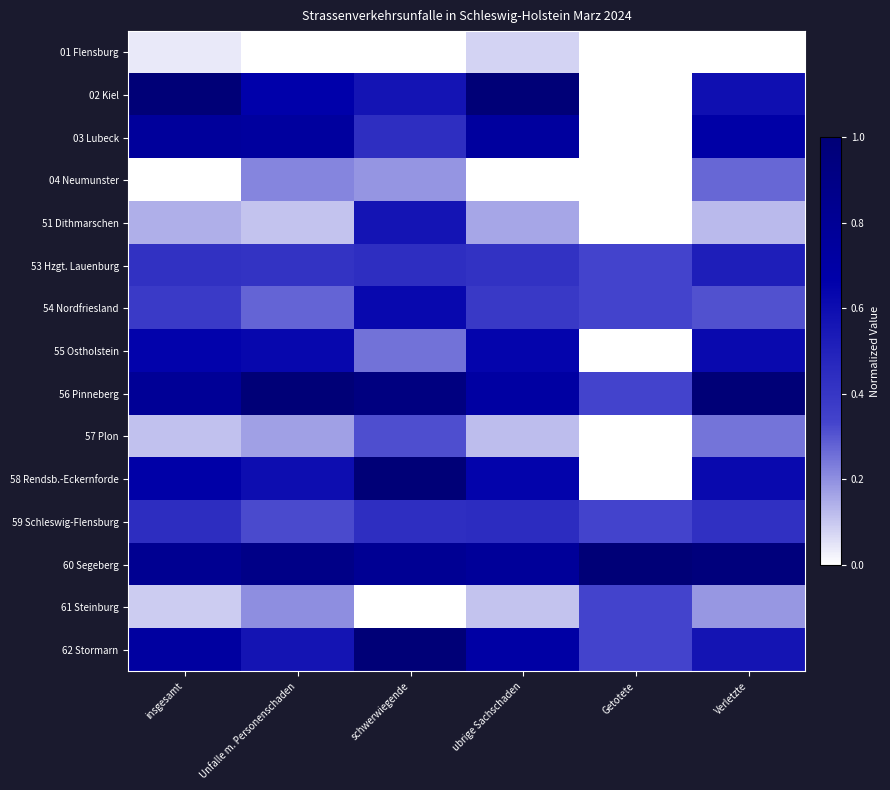

Reading left to right, transcribe all the data shown in this chart.

01 Flensburg: insgesamt=0.0	Unfalle m. Personenschaden=0.0	schwerwiegende=0.0	ubrige Sachschaden=0.1	Getotete=0.0	Verletzte=0.0
02 Kiel: insgesamt=1.0	Unfalle m. Personenschaden=0.7	schwerwiegende=0.6	ubrige Sachschaden=1.0	Getotete=0.0	Verletzte=0.6
03 Lubeck: insgesamt=0.8	Unfalle m. Personenschaden=0.7	schwerwiegende=0.4	ubrige Sachschaden=0.7	Getotete=0.0	Verletzte=0.7
04 Neumunster: insgesamt=0.0	Unfalle m. Personenschaden=0.2	schwerwiegende=0.2	ubrige Sachschaden=0.0	Getotete=0.0	Verletzte=0.3
51 Dithmarschen: insgesamt=0.1	Unfalle m. Personenschaden=0.1	schwerwiegende=0.6	ubrige Sachschaden=0.2	Getotete=0.0	Verletzte=0.1
53 Hzgt. Lauenburg: insgesamt=0.4	Unfalle m. Personenschaden=0.4	schwerwiegende=0.4	ubrige Sachschaden=0.4	Getotete=0.3	Verletzte=0.5
54 Nordfriesland: insgesamt=0.4	Unfalle m. Personenschaden=0.3	schwerwiegende=0.6	ubrige Sachschaden=0.4	Getotete=0.3	Verletzte=0.3
55 Ostholstein: insgesamt=0.7	Unfalle m. Personenschaden=0.6	schwerwiegende=0.2	ubrige Sachschaden=0.6	Getotete=0.0	Verletzte=0.6
56 Pinneberg: insgesamt=0.8	Unfalle m. Personenschaden=1.0	schwerwiegende=0.9	ubrige Sachschaden=0.7	Getotete=0.3	Verletzte=1.0
57 Plon: insgesamt=0.1	Unfalle m. Personenschaden=0.2	schwerwiegende=0.3	ubrige Sachschaden=0.1	Getotete=0.0	Verletzte=0.2
58 Rendsb.-Eckernforde: insgesamt=0.7	Unfalle m. Personenschaden=0.6	schwerwiegende=1.0	ubrige Sachschaden=0.7	Getotete=0.0	Verletzte=0.6
59 Schleswig-Flensburg: insgesamt=0.4	Unfalle m. Personenschaden=0.3	schwerwiegende=0.4	ubrige Sachschaden=0.5	Getotete=0.3	Verletzte=0.4
60 Segeberg: insgesamt=0.8	Unfalle m. Personenschaden=0.9	schwerwiegende=0.8	ubrige Sachschaden=0.8	Getotete=1.0	Verletzte=1.0
61 Steinburg: insgesamt=0.1	Unfalle m. Personenschaden=0.2	schwerwiegende=0.0	ubrige Sachschaden=0.1	Getotete=0.3	Verletzte=0.2
62 Stormarn: insgesamt=0.7	Unfalle m. Personenschaden=0.6	schwerwiegende=1.0	ubrige Sachschaden=0.7	Getotete=0.3	Verletzte=0.6